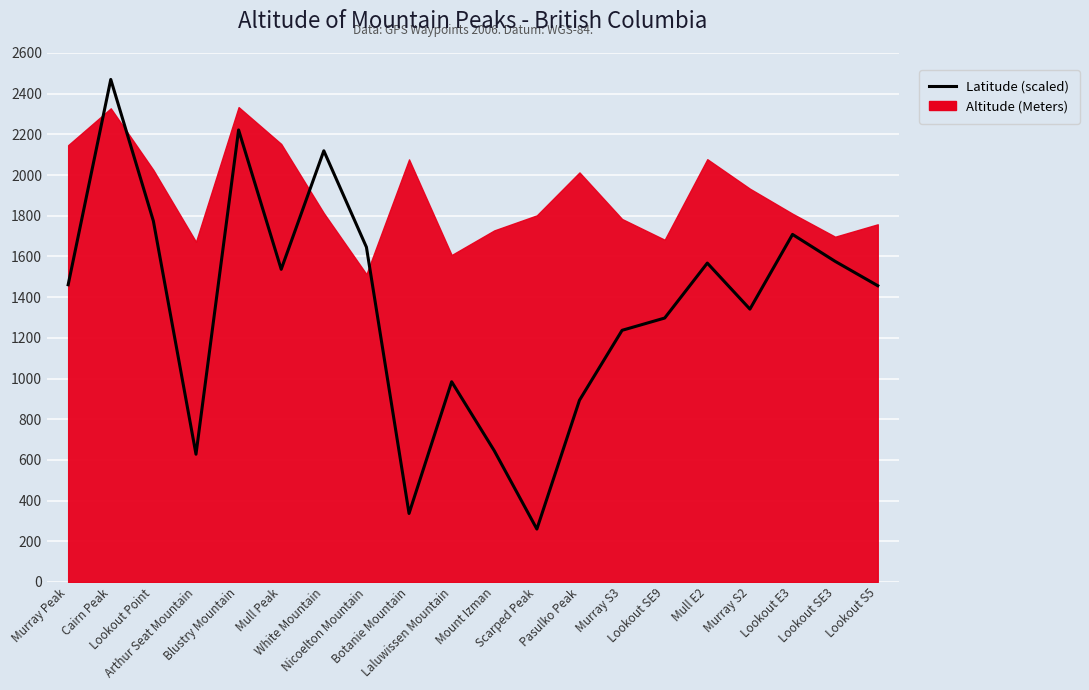

List the labels in order of value, smallest first.

Scarped Peak, Botanie Mountain, Arthur Seat Mountain, Mount Izman, Pasulko Peak, Laluwissen Mountain, Murray S3, Lookout SE9, Murray S2, Lookout S5, Murray Peak, Mull Peak, Mull E2, Lookout SE3, Nicoelton Mountain, Lookout E3, Lookout Point, White Mountain, Blustry Mountain, Cairn Peak